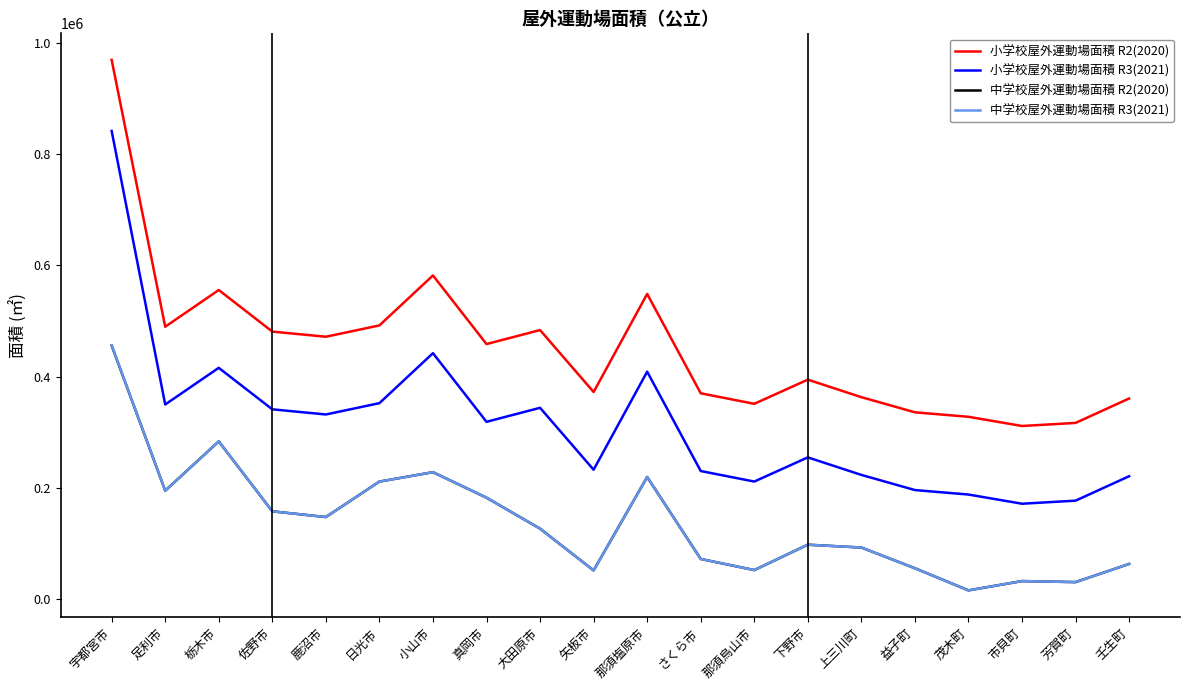

True or false: 小学校屋外運動場面積 R3(2021) and 中学校屋外運動場面積 R2(2020) cross at least once.

False